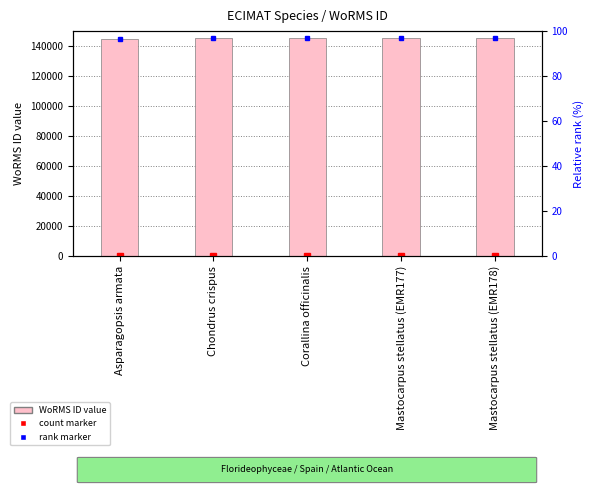

True or false: the data shows 145108 at Corallina officinalis.

True